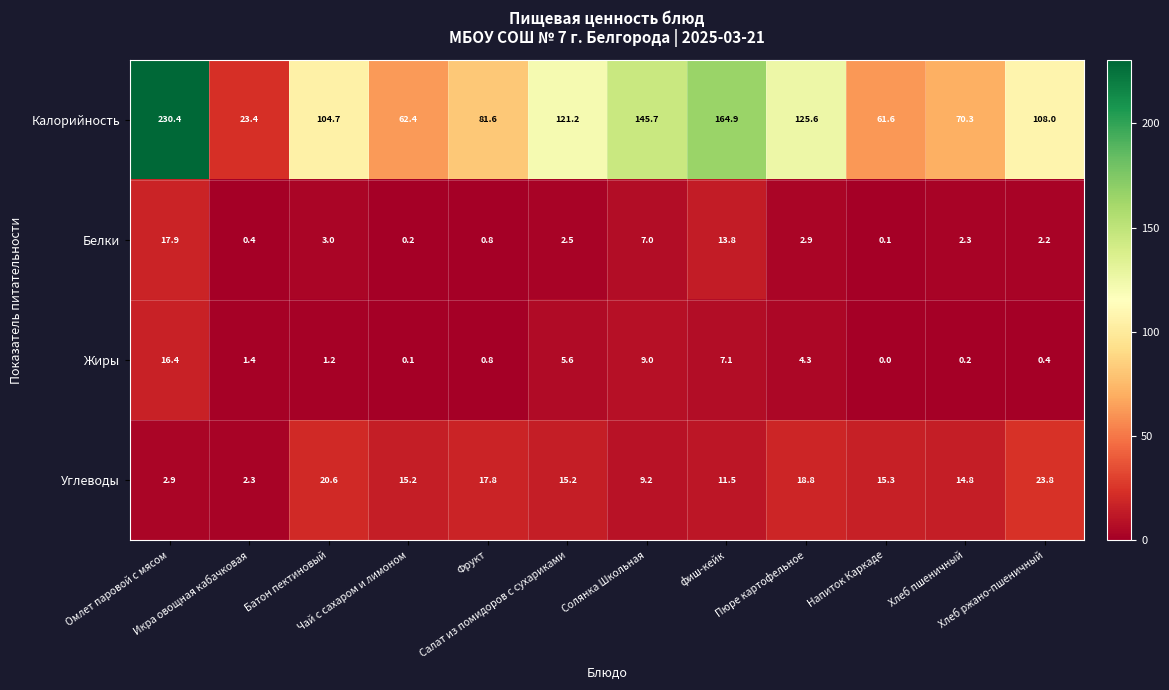

What is the highest value of the Белки series?

17.9